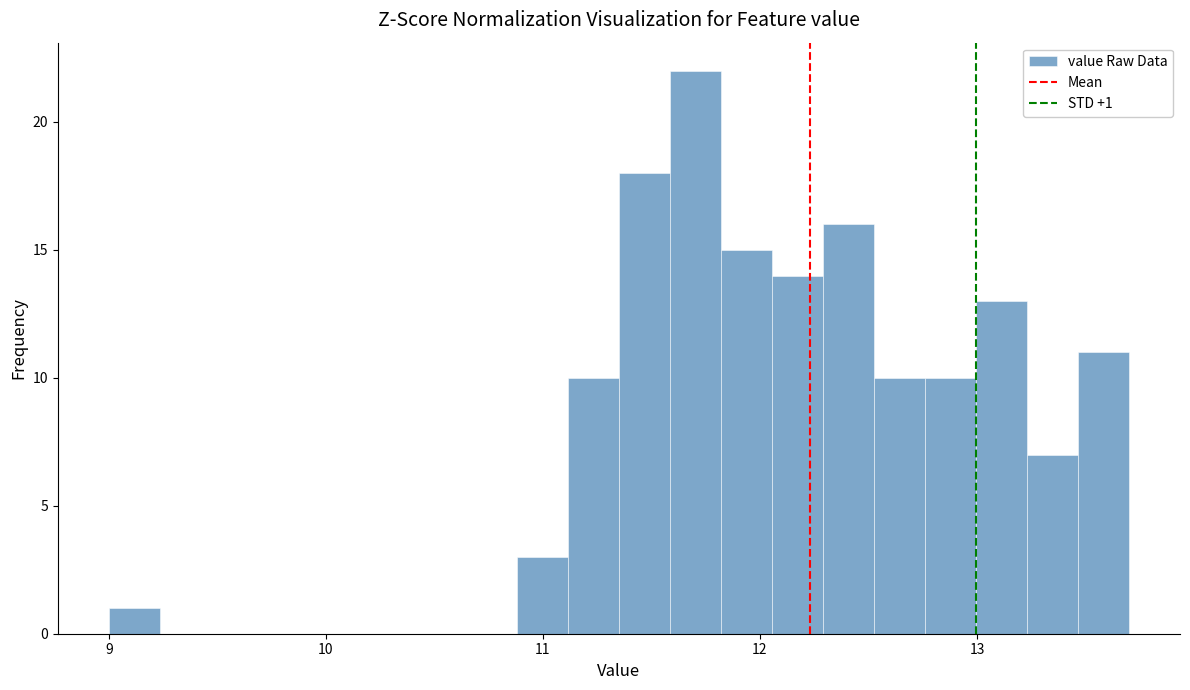

Around what value on the x-axis is the tallest bar? Give the approximate position of its centre, as read against the axis.

11.7